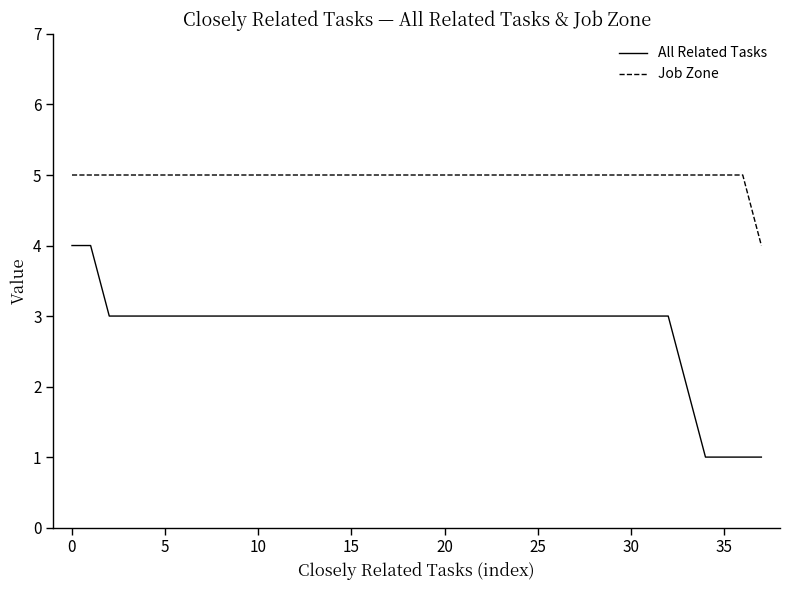

Which series has the largest total across all categories?

Job Zone